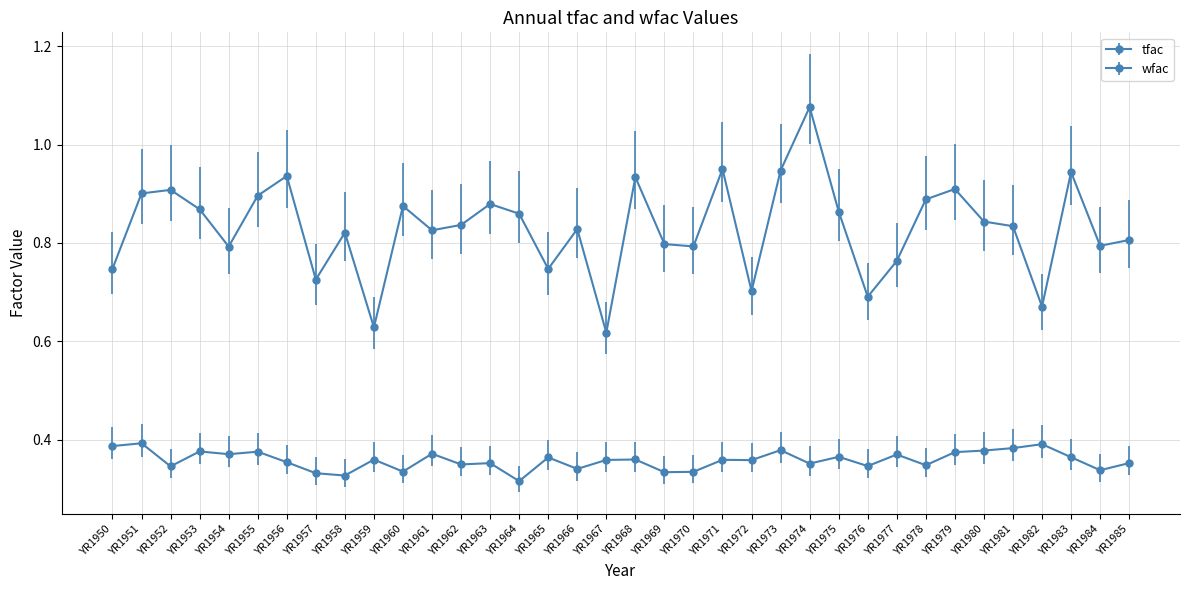

True or false: tfac has more than 2 interior local peaks.

True